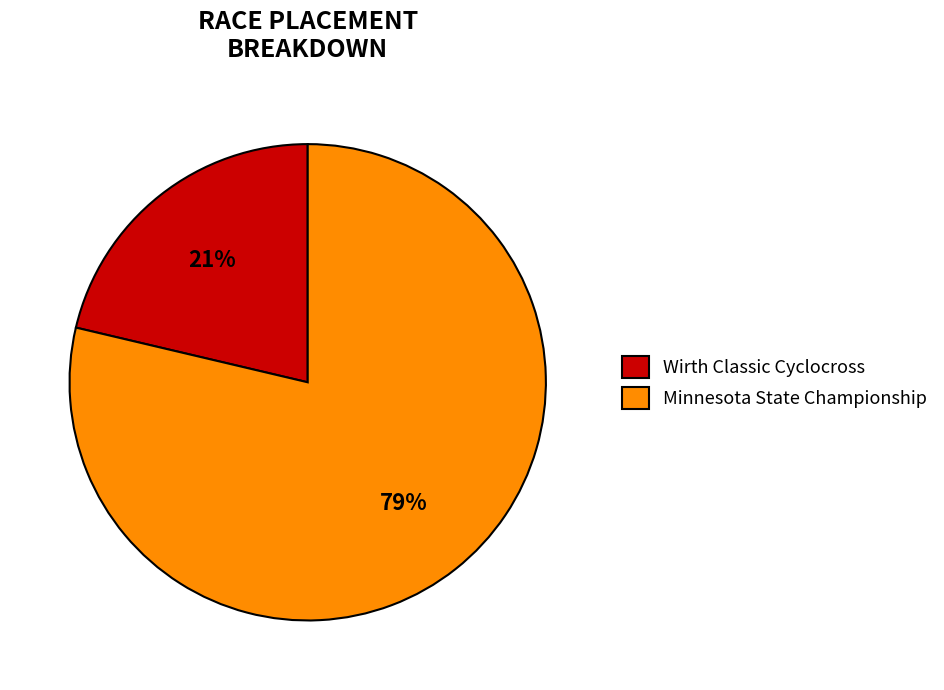

Between Minnesota State Championship and Wirth Classic Cyclocross, which is larger?

Minnesota State Championship